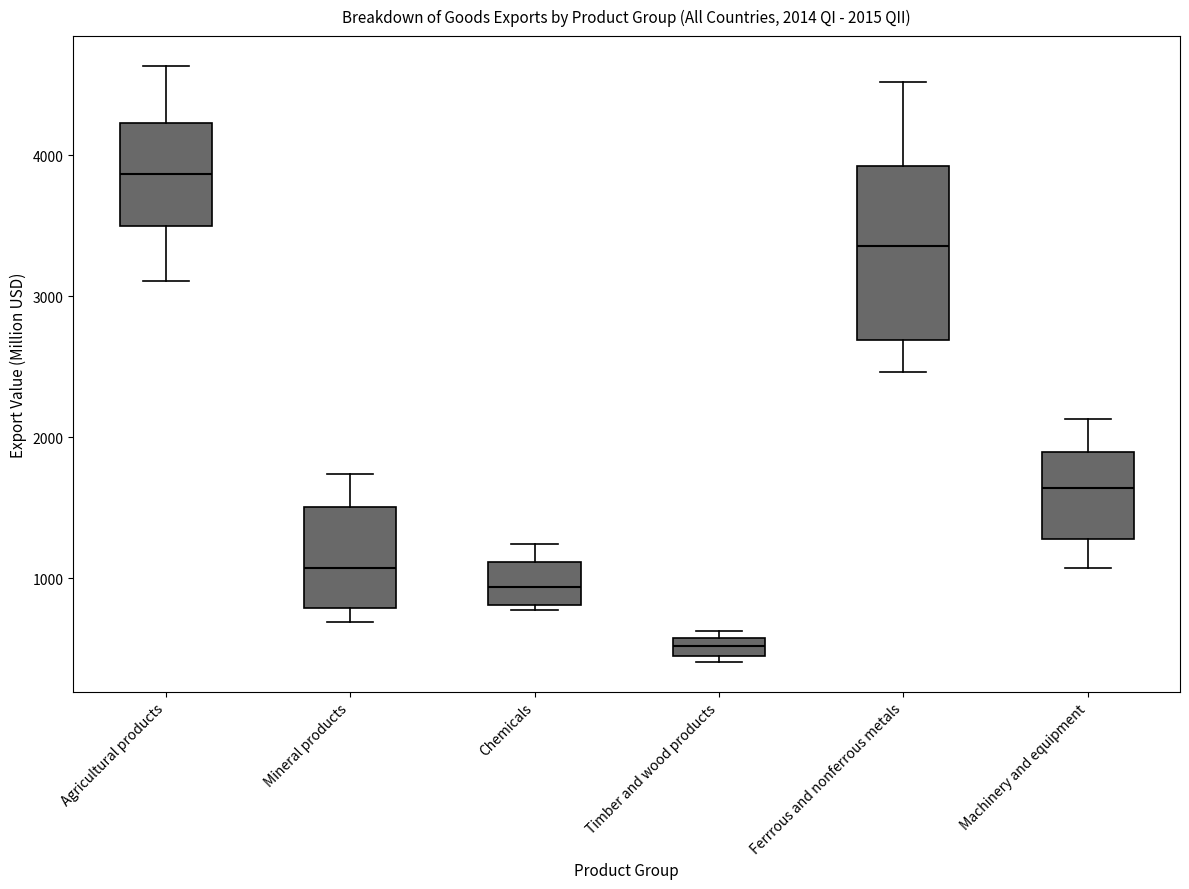

Comparing the boxes themselves (not the whiskers), which one is the tallest?

Ferrrous and nonferrous metals